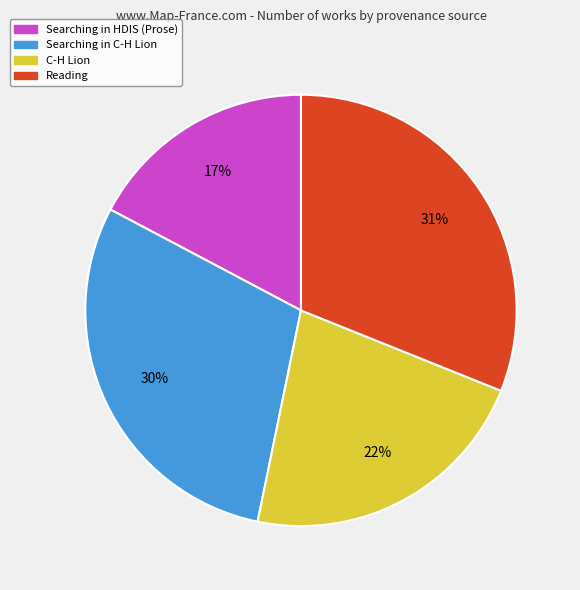

To the nearest percent, what percentage of the pie is Searching in HDIS (Prose)?

17%